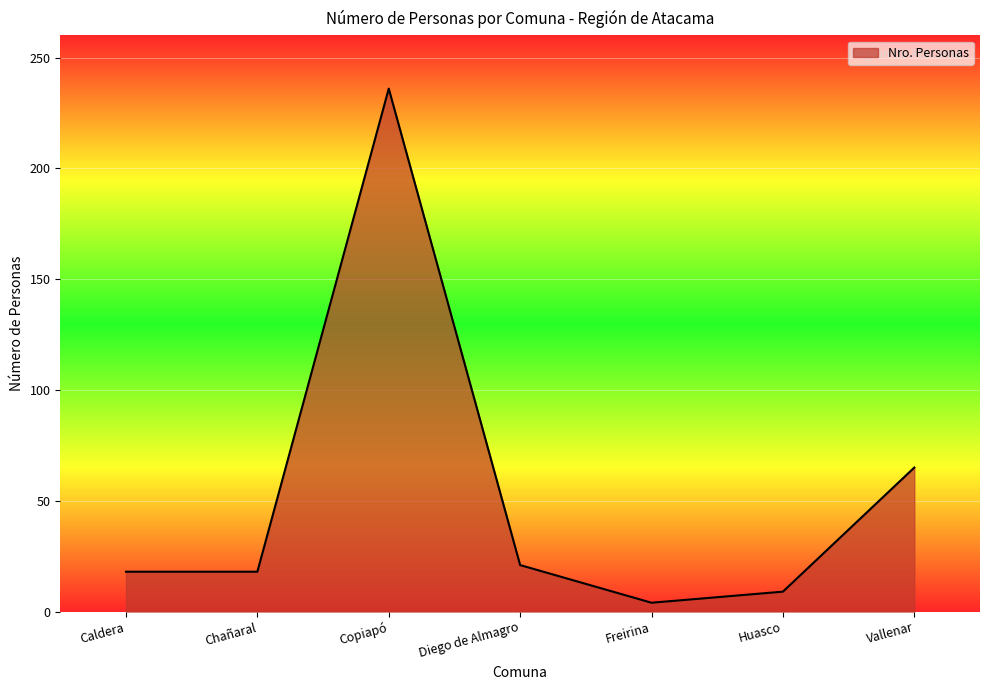

What is the ratio of the value at Vallenar to the value at Huasco?

7.2